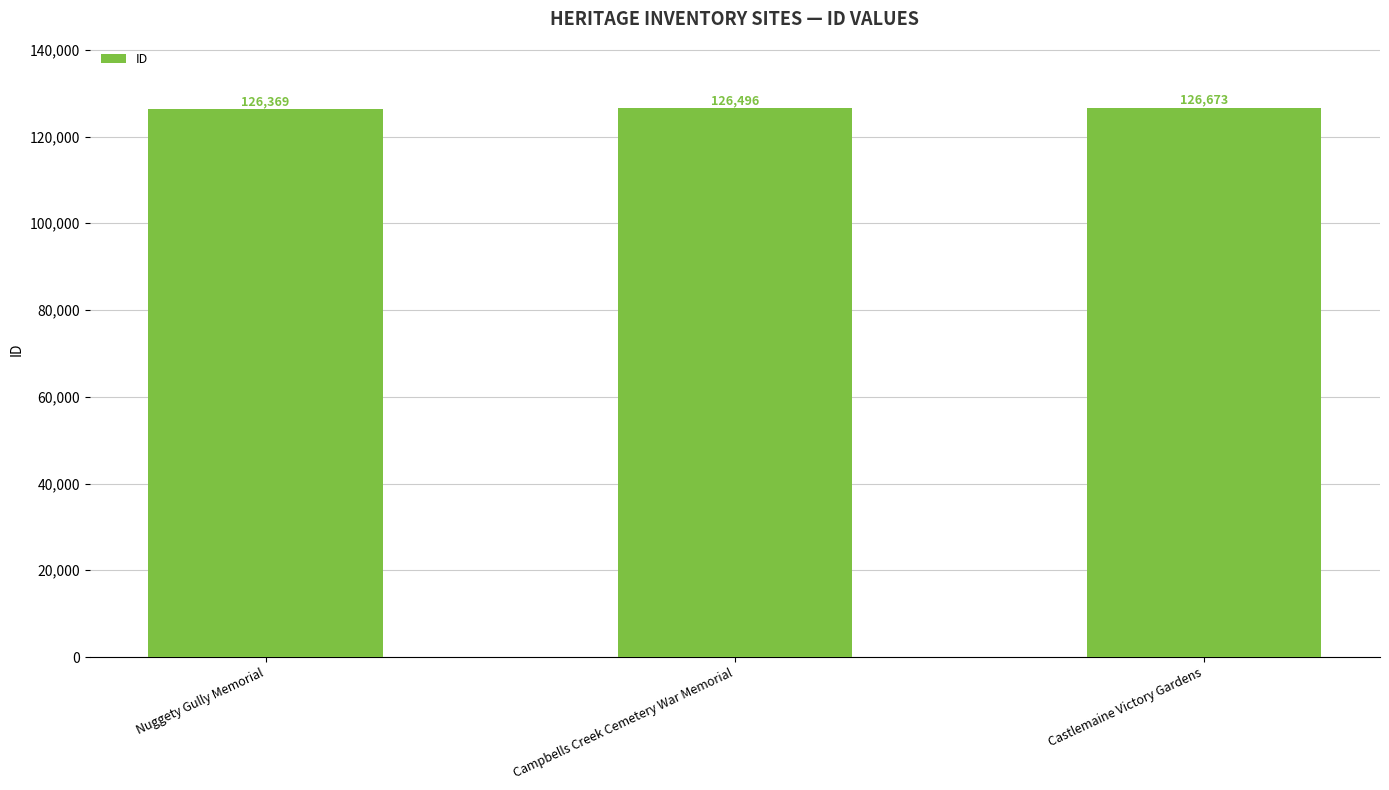

Rank the categories by value from lowest to highest.

Nuggety Gully Memorial, Campbells Creek Cemetery War Memorial, Castlemaine Victory Gardens